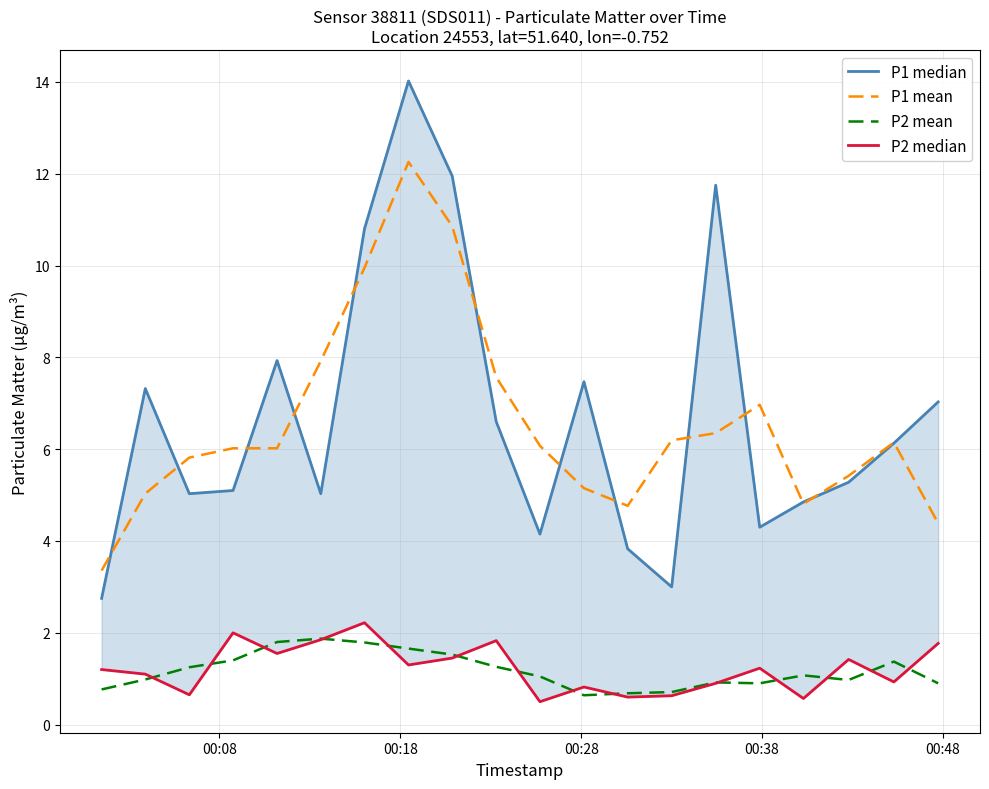

What is the value of the P2 median point at the 9th from the left?

1.4